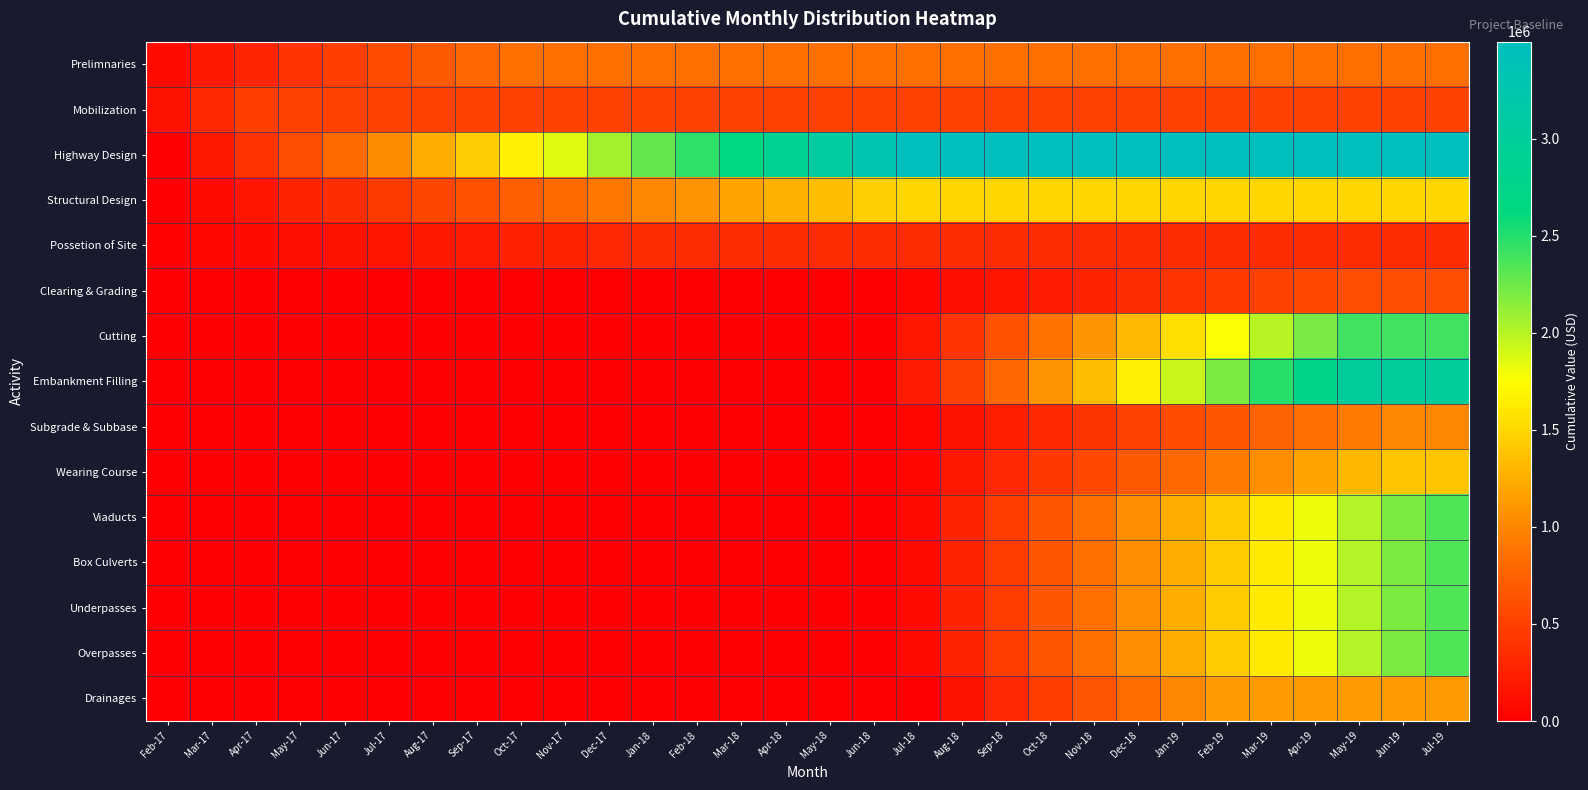

Reading left to right, what are all the values shown in this chart?

row_0: Feb-17=91188	Mar-17=192146	Apr-17=289847	May-17=390805	Jun-17=488506	Jul-17=589464	Aug-17=690422	Sep-17=788123	Oct-17=850000	Nov-17=850000	Dec-17=850000	Jan-18=850000	Feb-18=850000	Mar-18=850000	Apr-18=850000	May-18=850000	Jun-18=850000	Jul-18=850000	Aug-18=850000	Sep-18=850000	Oct-18=850000	Nov-18=850000	Dec-18=850000	Jan-19=850000	Feb-19=850000	Mar-19=850000	Apr-19=850000	May-19=850000	Jun-19=850000	Jul-19=850000
row_1: Feb-17=141667	Mar-17=317334	Apr-17=487334	May-17=510001	Jun-17=510001	Jul-17=510001	Aug-17=510001	Sep-17=510001	Oct-17=510001	Nov-17=510001	Dec-17=510001	Jan-18=510001	Feb-18=510001	Mar-18=510001	Apr-18=510001	May-18=510001	Jun-18=510001	Jul-18=510001	Aug-18=510001	Sep-18=510001	Oct-18=510001	Nov-18=510001	Dec-18=510001	Jan-19=510001	Feb-19=510001	Mar-19=510001	Apr-19=510001	May-19=510001	Jun-19=510001	Jul-19=510001
row_2: Feb-17=0	Mar-17=197087	Apr-17=400970	May-17=611650	Jun-17=815533	Jul-17=1026213	Aug-17=1236893	Sep-17=1440776	Oct-17=1651456	Nov-17=1855339	Dec-17=2066019	Jan-18=2276699	Feb-18=2466990	Mar-18=2677670	Apr-18=2881553	May-18=3092233	Jun-18=3296116	Jul-18=3499999	Aug-18=3499999	Sep-18=3499999	Oct-18=3499999	Nov-18=3499999	Dec-18=3499999	Jan-19=3499999	Feb-19=3499999	Mar-19=3499999	Apr-19=3499999	May-19=3499999	Jun-19=3499999	Jul-19=3499999
row_3: Feb-17=0	Mar-17=86481	Apr-17=175944	May-17=268389	Jun-17=357852	Jul-17=450297	Aug-17=542742	Sep-17=632205	Oct-17=724650	Nov-17=814113	Dec-17=906558	Jan-18=999003	Feb-18=1082502	Mar-18=1174947	Apr-18=1264410	May-18=1356855	Jun-18=1446318	Jul-18=1499996	Aug-18=1499996	Sep-18=1499996	Oct-18=1499996	Nov-18=1499996	Dec-18=1499996	Jan-19=1499996	Feb-19=1499996	Mar-19=1499996	Apr-19=1499996	May-19=1499996	Jun-19=1499996	Jul-19=1499996
row_4: Feb-17=26082	Mar-17=54959	Apr-17=82904	May-17=111781	Jun-17=139726	Jul-17=168603	Aug-17=197480	Sep-17=225425	Oct-17=254302	Nov-17=282247	Dec-17=311124	Jan-18=340001	Feb-18=340001	Mar-18=340001	Apr-18=340001	May-18=340001	Jun-18=340001	Jul-18=340001	Aug-18=340001	Sep-18=340001	Oct-18=340001	Nov-18=340001	Dec-18=340001	Jan-19=340001	Feb-19=340001	Mar-19=340001	Apr-19=340001	May-19=340001	Jun-19=340001	Jul-19=340001
row_5: Feb-17=0	Mar-17=0	Apr-17=0	May-17=0	Jun-17=0	Jul-17=0	Aug-17=0	Sep-17=0	Oct-17=0	Nov-17=0	Dec-17=0	Jan-18=0	Feb-18=0	Mar-18=0	Apr-18=0	May-18=0	Jun-18=0	Jul-18=56535	Aug-18=113070	Sep-18=167781	Oct-18=224316	Nov-18=279027	Dec-18=335562	Jan-19=392097	Feb-19=443161	Mar-19=499696	Apr-19=554407	May-19=600000	Jun-19=600000	Jul-19=600000
row_6: Feb-17=0	Mar-17=0	Apr-17=0	May-17=0	Jun-17=0	Jul-17=0	Aug-17=0	Sep-17=0	Oct-17=0	Nov-17=0	Dec-17=0	Jan-18=0	Feb-18=0	Mar-18=0	Apr-18=0	May-18=0	Jun-18=0	Jul-18=178882	Aug-18=409938	Sep-18=633540	Oct-18=864596	Nov-18=1088198	Dec-18=1319254	Jan-19=1550310	Feb-19=1759006	Mar-19=1990062	Apr-19=2213664	May-19=2399999	Jun-19=2399999	Jul-19=2399999
row_7: Feb-17=0	Mar-17=0	Apr-17=0	May-17=0	Jun-17=0	Jul-17=0	Aug-17=0	Sep-17=0	Oct-17=0	Nov-17=0	Dec-17=0	Jan-18=0	Feb-18=0	Mar-18=0	Apr-18=0	May-18=0	Jun-18=0	Jul-18=223602	Aug-18=512422	Sep-18=791925	Oct-18=1080745	Nov-18=1360248	Dec-18=1649068	Jan-19=1937888	Feb-19=2198758	Mar-19=2487578	Apr-19=2767081	May-19=3000000	Jun-19=3000000	Jul-19=3000000
row_8: Feb-17=0	Mar-17=0	Apr-17=0	May-17=0	Jun-17=0	Jul-17=0	Aug-17=0	Sep-17=0	Oct-17=0	Nov-17=0	Dec-17=0	Jan-18=0	Feb-18=0	Mar-18=0	Apr-18=0	May-18=0	Jun-18=0	Jul-18=60345	Aug-18=149425	Sep-18=235632	Oct-18=324712	Nov-18=410919	Dec-18=499999	Jan-19=589079	Feb-19=669539	Mar-19=758619	Apr-19=844826	May-19=933906	Jun-19=999998	Jul-19=999998
row_9: Feb-17=0	Mar-17=0	Apr-17=0	May-17=0	Jun-17=0	Jul-17=0	Aug-17=0	Sep-17=0	Oct-17=0	Nov-17=0	Dec-17=0	Jan-18=0	Feb-18=0	Mar-18=0	Apr-18=0	May-18=0	Jun-18=0	Jul-18=57478	Aug-18=184751	Sep-18=307918	Oct-18=435191	Nov-18=558358	Dec-18=685631	Jan-19=812904	Feb-19=927860	Mar-19=1055133	Apr-19=1178300	May-19=1305573	Jun-19=1400001	Jul-19=1400001
row_10: Feb-17=0	Mar-17=0	Apr-17=0	May-17=0	Jun-17=0	Jul-17=0	Aug-17=0	Sep-17=0	Oct-17=0	Nov-17=0	Dec-17=0	Jan-18=0	Feb-18=0	Mar-18=0	Apr-18=0	May-18=0	Jun-18=0	Jul-18=82345	Aug-18=278706	Sep-18=468733	Oct-18=665094	Nov-18=855121	Dec-18=1051482	Jan-19=1247843	Feb-19=1425201	Mar-19=1621562	Apr-19=1811589	May-19=2007950	Jun-19=2197977	Jul-19=2349999
row_11: Feb-17=0	Mar-17=0	Apr-17=0	May-17=0	Jun-17=0	Jul-17=0	Aug-17=0	Sep-17=0	Oct-17=0	Nov-17=0	Dec-17=0	Jan-18=0	Feb-18=0	Mar-18=0	Apr-18=0	May-18=0	Jun-18=0	Jul-18=82345	Aug-18=278706	Sep-18=468733	Oct-18=665094	Nov-18=855121	Dec-18=1051482	Jan-19=1247843	Feb-19=1425201	Mar-19=1621562	Apr-19=1811589	May-19=2007950	Jun-19=2197977	Jul-19=2349999
row_12: Feb-17=0	Mar-17=0	Apr-17=0	May-17=0	Jun-17=0	Jul-17=0	Aug-17=0	Sep-17=0	Oct-17=0	Nov-17=0	Dec-17=0	Jan-18=0	Feb-18=0	Mar-18=0	Apr-18=0	May-18=0	Jun-18=0	Jul-18=82345	Aug-18=278706	Sep-18=468733	Oct-18=665094	Nov-18=855121	Dec-18=1051482	Jan-19=1247843	Feb-19=1425201	Mar-19=1621562	Apr-19=1811589	May-19=2007950	Jun-19=2197977	Jul-19=2349999
row_13: Feb-17=0	Mar-17=0	Apr-17=0	May-17=0	Jun-17=0	Jul-17=0	Aug-17=0	Sep-17=0	Oct-17=0	Nov-17=0	Dec-17=0	Jan-18=0	Feb-18=0	Mar-18=0	Apr-18=0	May-18=0	Jun-18=0	Jul-18=82345	Aug-18=278706	Sep-18=468733	Oct-18=665094	Nov-18=855121	Dec-18=1051482	Jan-19=1247843	Feb-19=1425201	Mar-19=1621562	Apr-19=1811589	May-19=2007950	Jun-19=2197977	Jul-19=2349999
row_14: Feb-17=0	Mar-17=0	Apr-17=0	May-17=0	Jun-17=0	Jul-17=0	Aug-17=0	Sep-17=0	Oct-17=0	Nov-17=0	Dec-17=0	Jan-18=0	Feb-18=0	Mar-18=0	Apr-18=0	May-18=0	Jun-18=0	Jul-18=0	Aug-18=141250	Sep-18=310750	Oct-18=485900	Nov-18=655400	Dec-18=830550	Jan-19=1005700	Feb-19=1130000	Mar-19=1130000	Apr-19=1130000	May-19=1130000	Jun-19=1130000	Jul-19=1130000